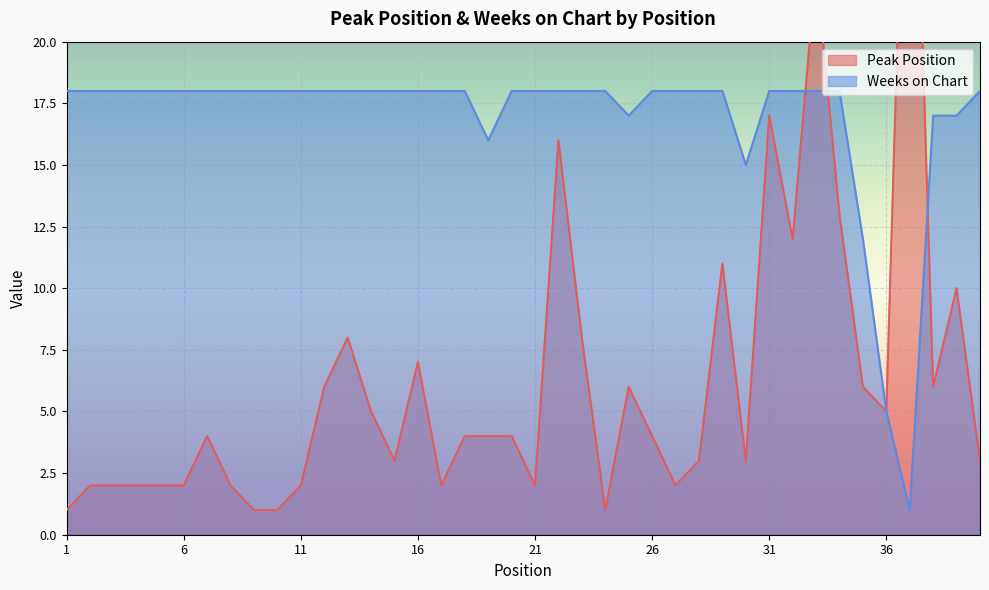

At which category does the chart reach its peak across all series?

37